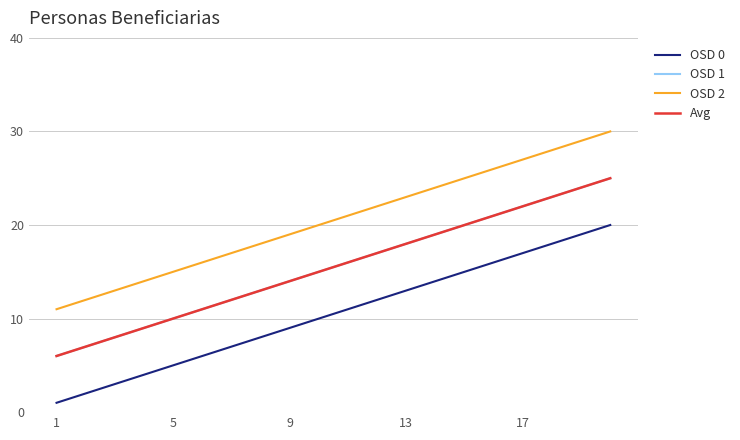

How many lines are shown in the chart?

4